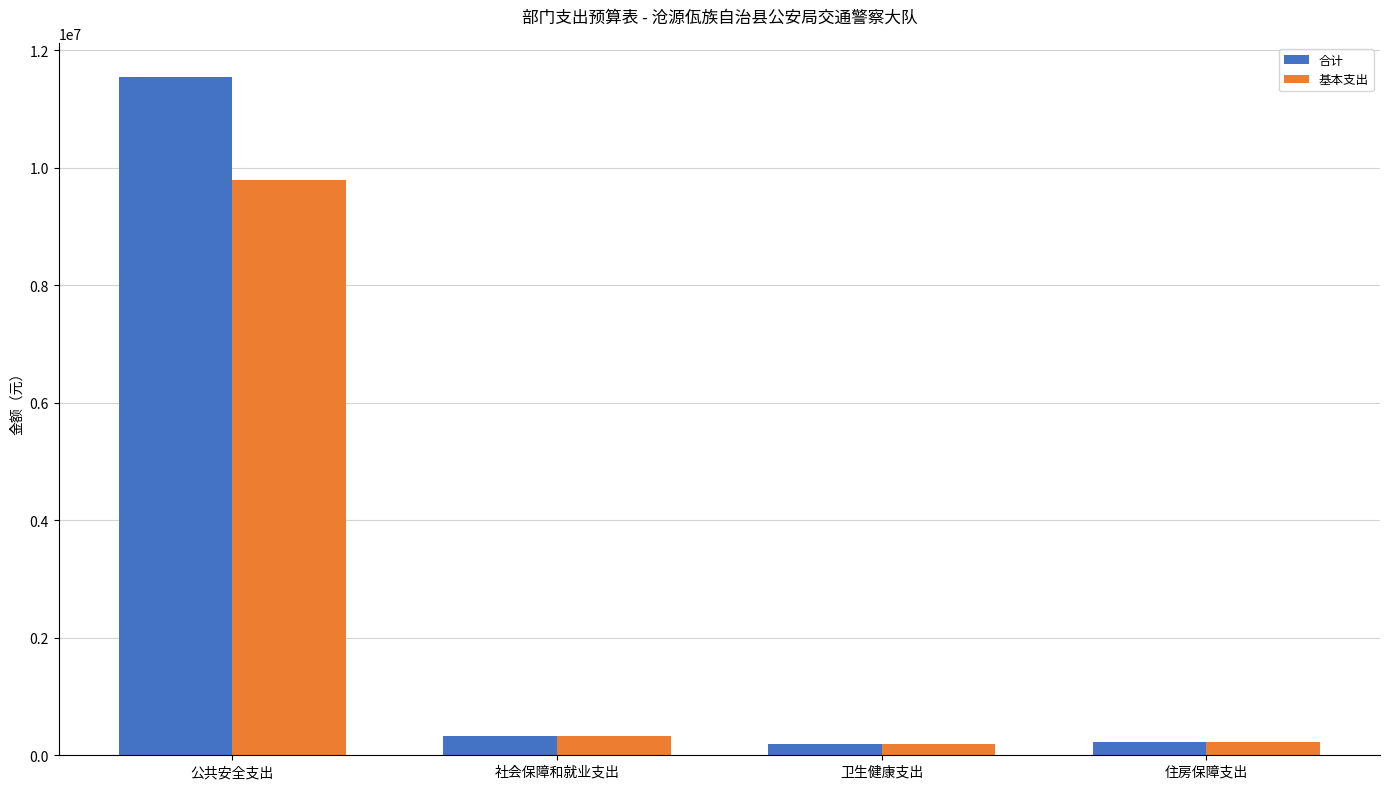

Does the chart contain stacked bars?

No